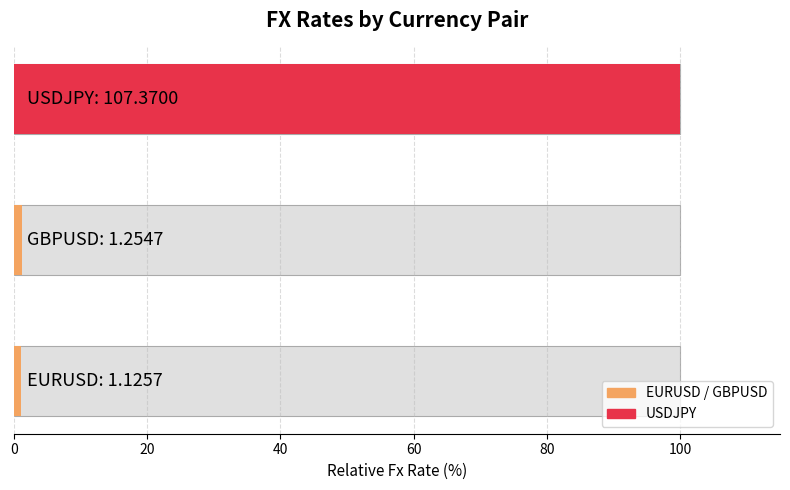

Reading right to left, extract all data points from this chart.

100.0	1.2	1.0